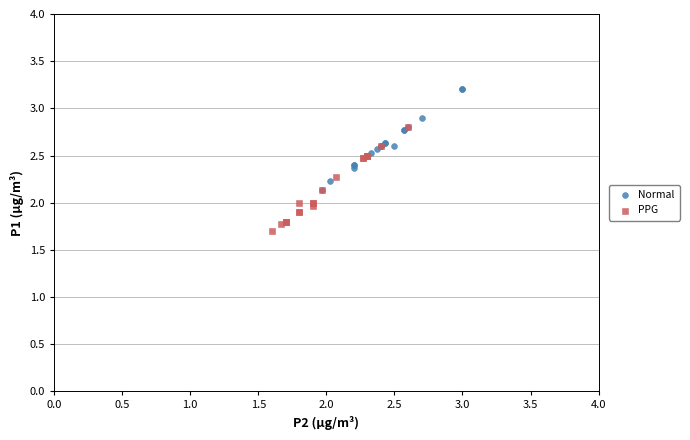

Which series contains the lowest Y value?

PPG